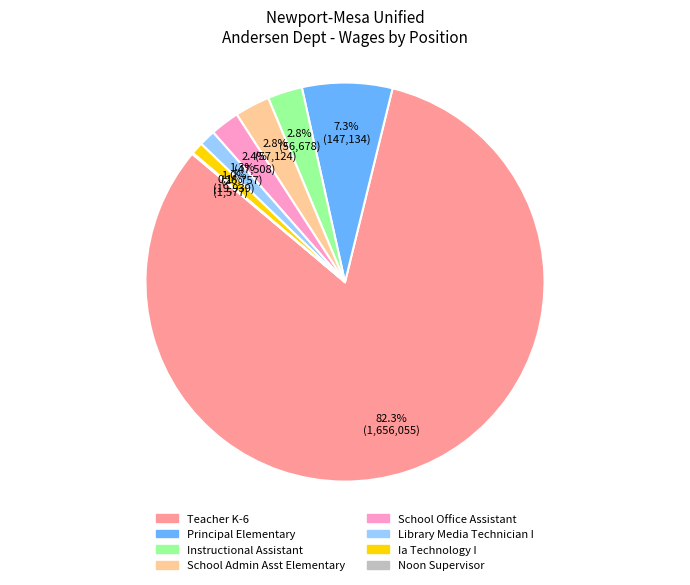

Which has a higher value, Library Media Technician I or Teacher K-6?

Teacher K-6